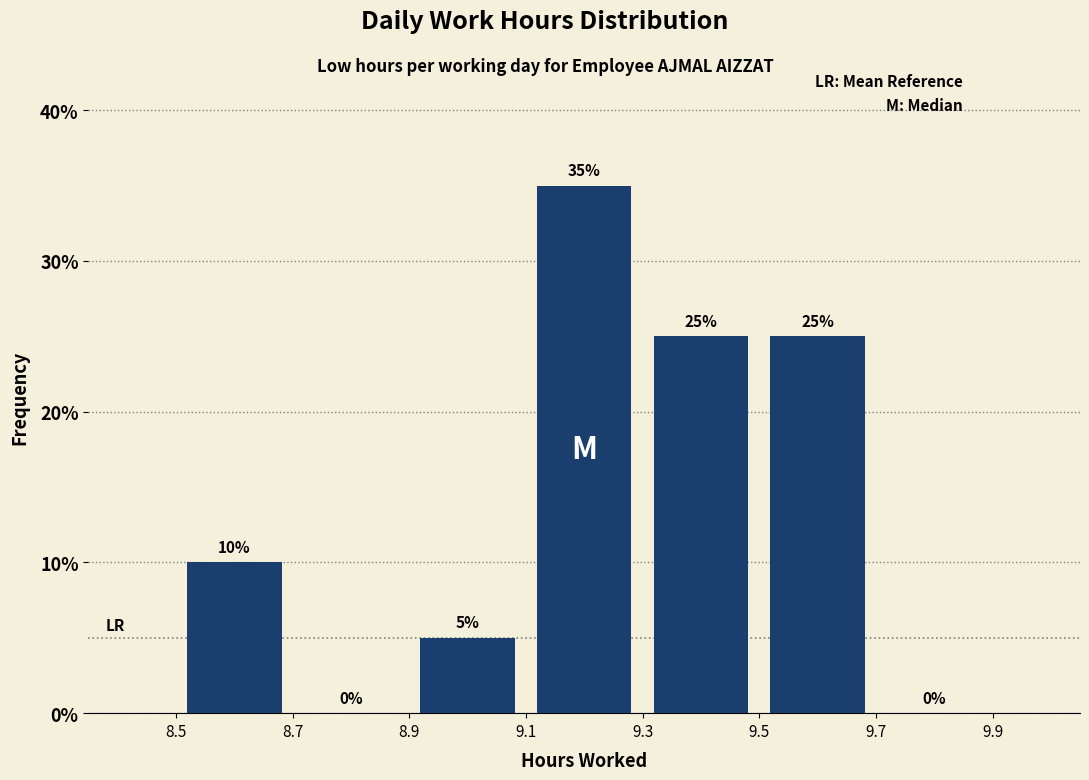

Reading left to right, list every bar in this chart as the range it spans on the x-axis followed by its height.

8.5 to 8.7: 10
8.7 to 8.9: 0
8.9 to 9.1: 5
9.1 to 9.3: 35
9.3 to 9.5: 25
9.5 to 9.7: 25
9.7 to 9.9: 0